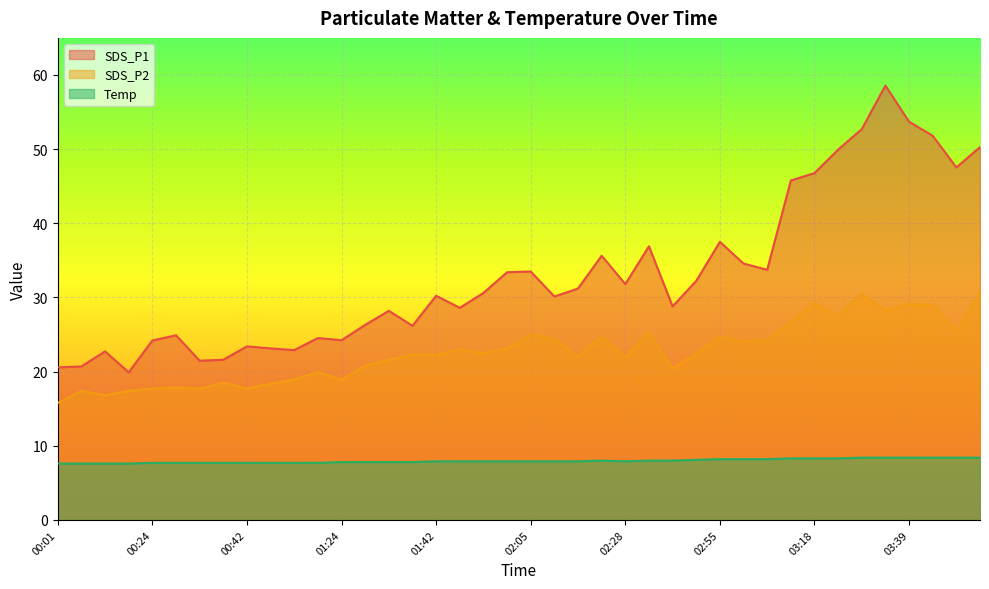

At which category does SDS_P1 reach its first local valley?

00:18